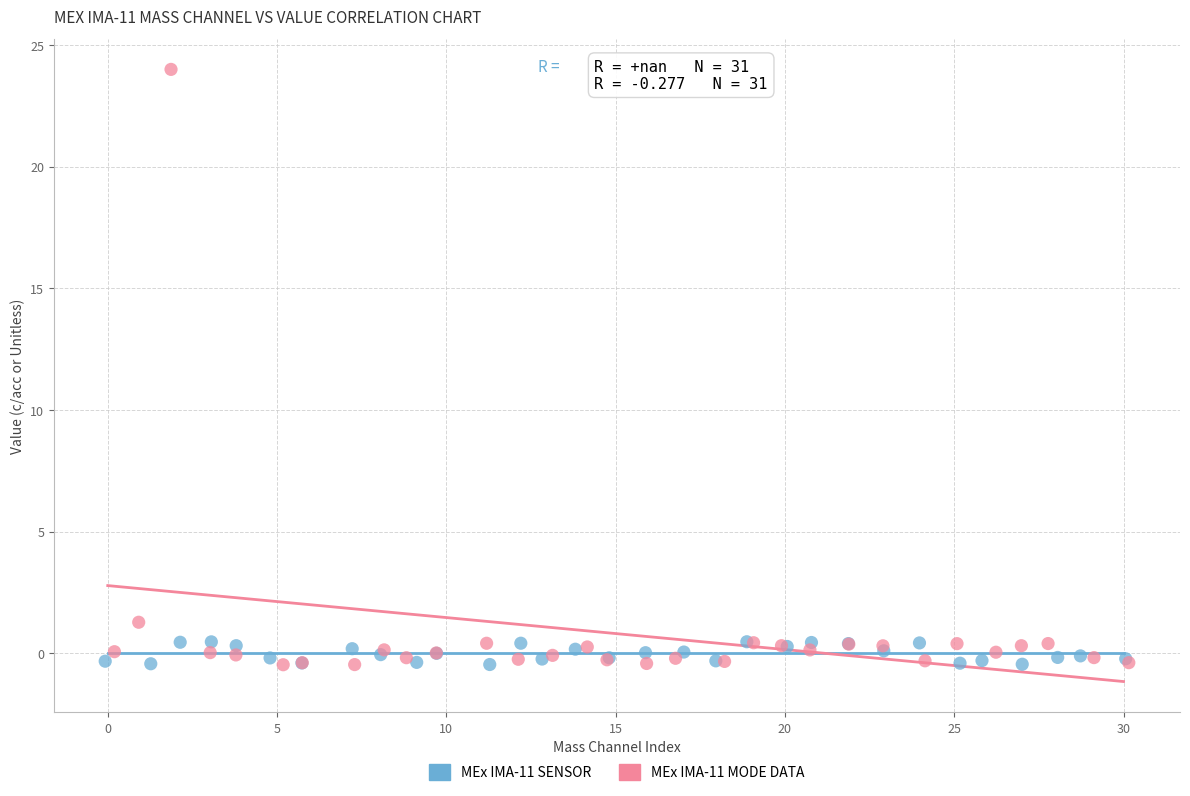

Which series has the largest Y range (max minus min)?

MEx IMA-11 MODE DATA